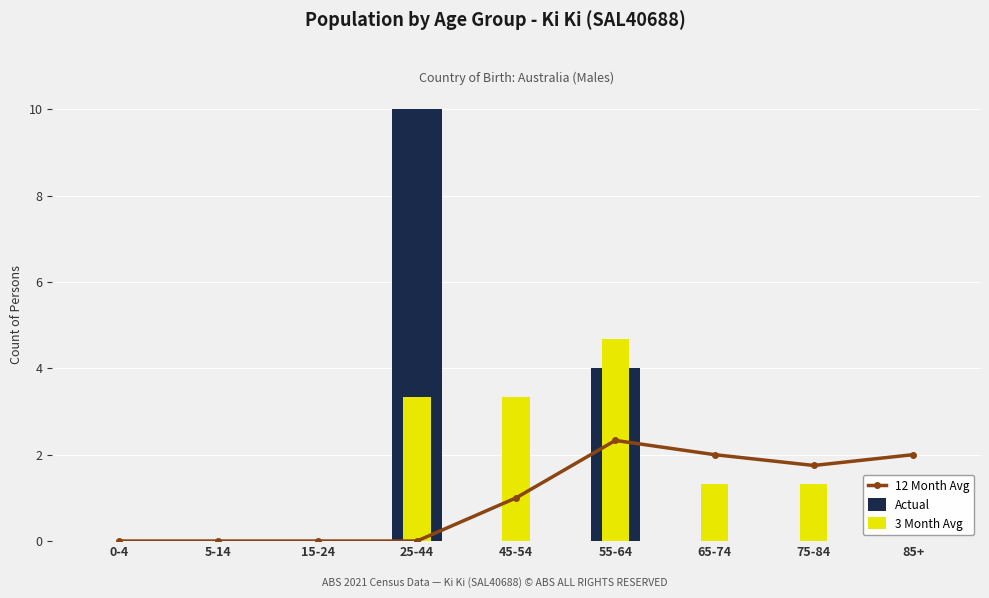

What is the label of the 4th bar from the left?

25-44